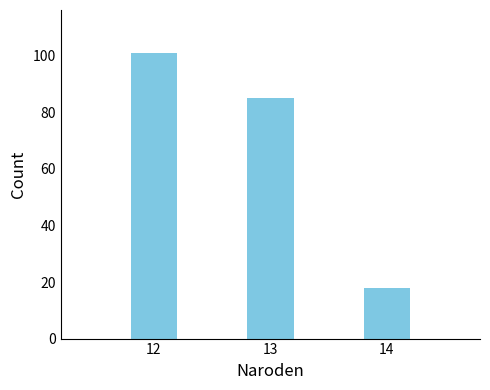

Reading left to right, what are all the values shown in this chart?

12=101	13=85	14=18